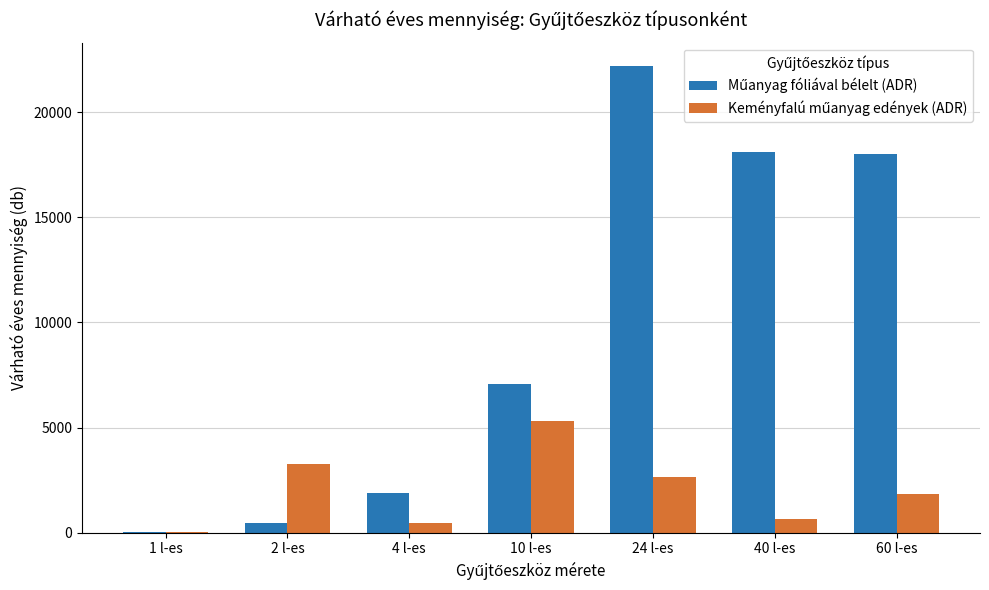

At which category is the sum across all series the highest?

24 l-es